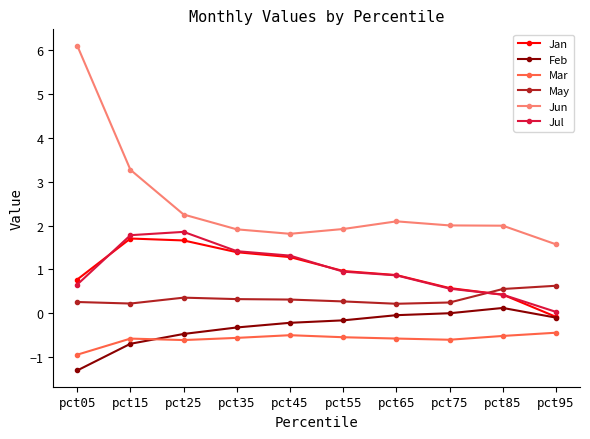

Which series has the widest spread of values?

Jun